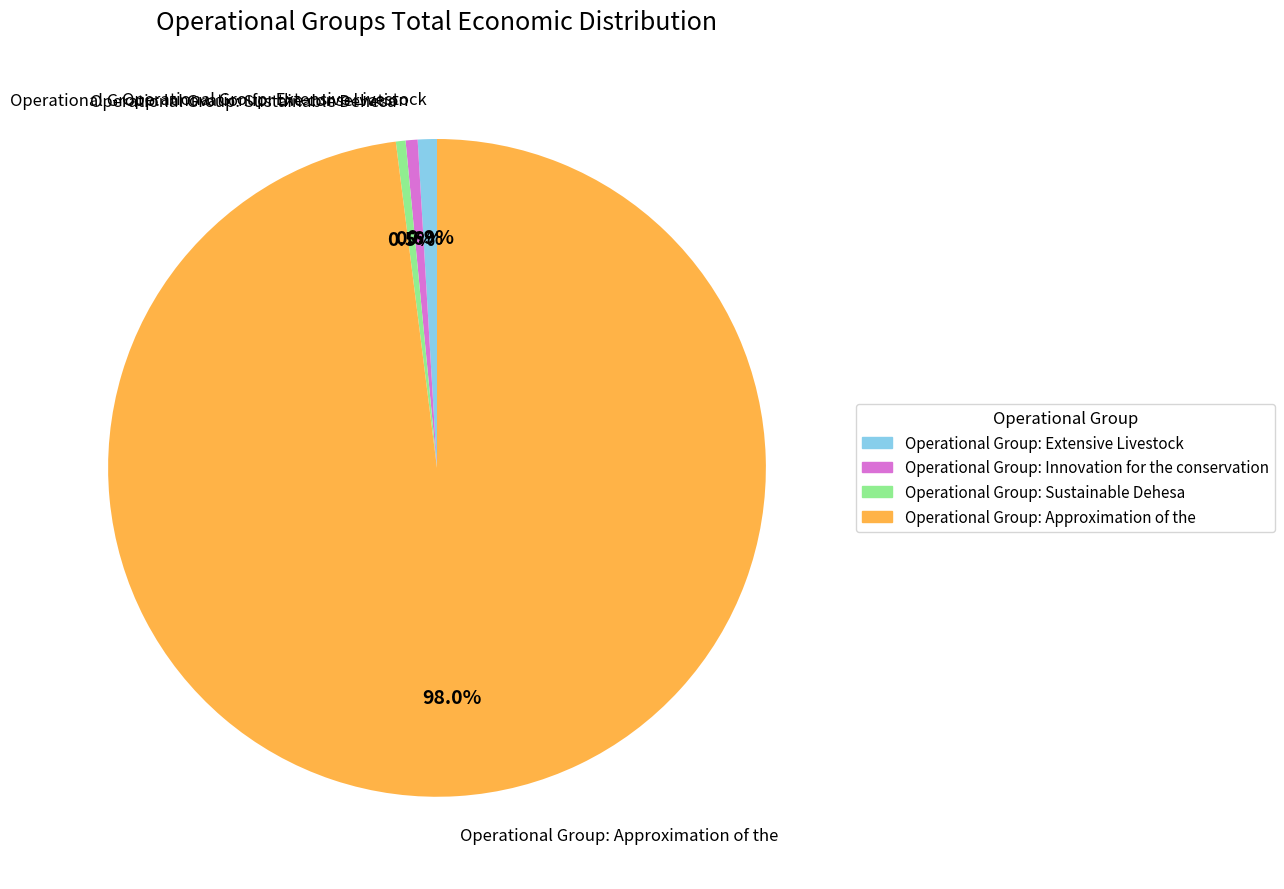

Which slice is the largest?

Operational Group: Approximation of the